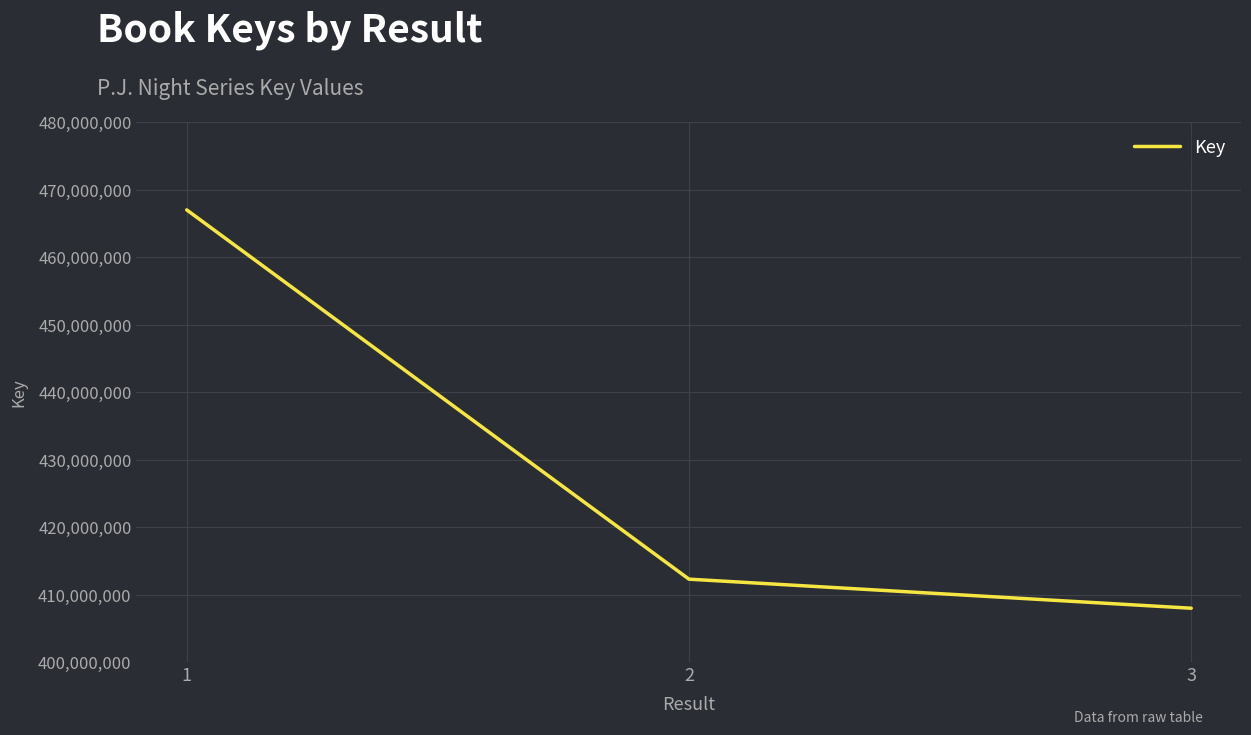

List the labels in order of value, smallest first.

3, 2, 1